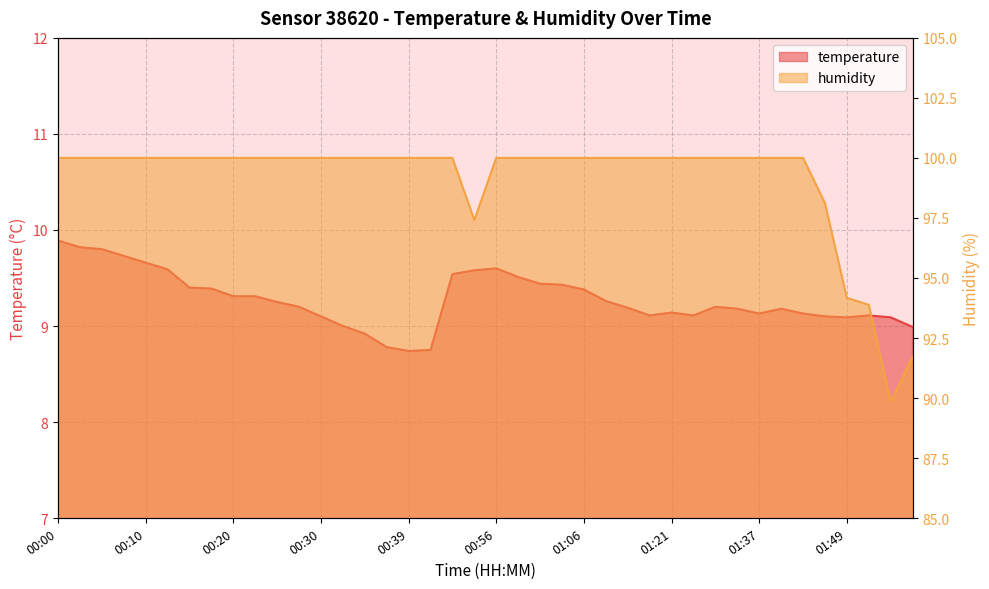

What are all the series names shown in the legend?

temperature, humidity